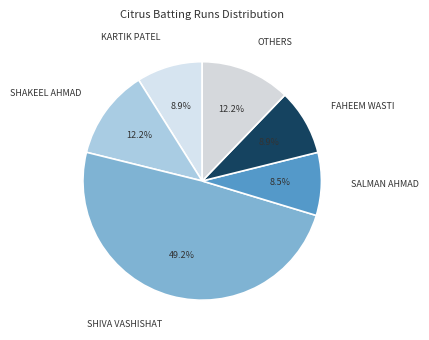

How many segments does this pie chart have?

6